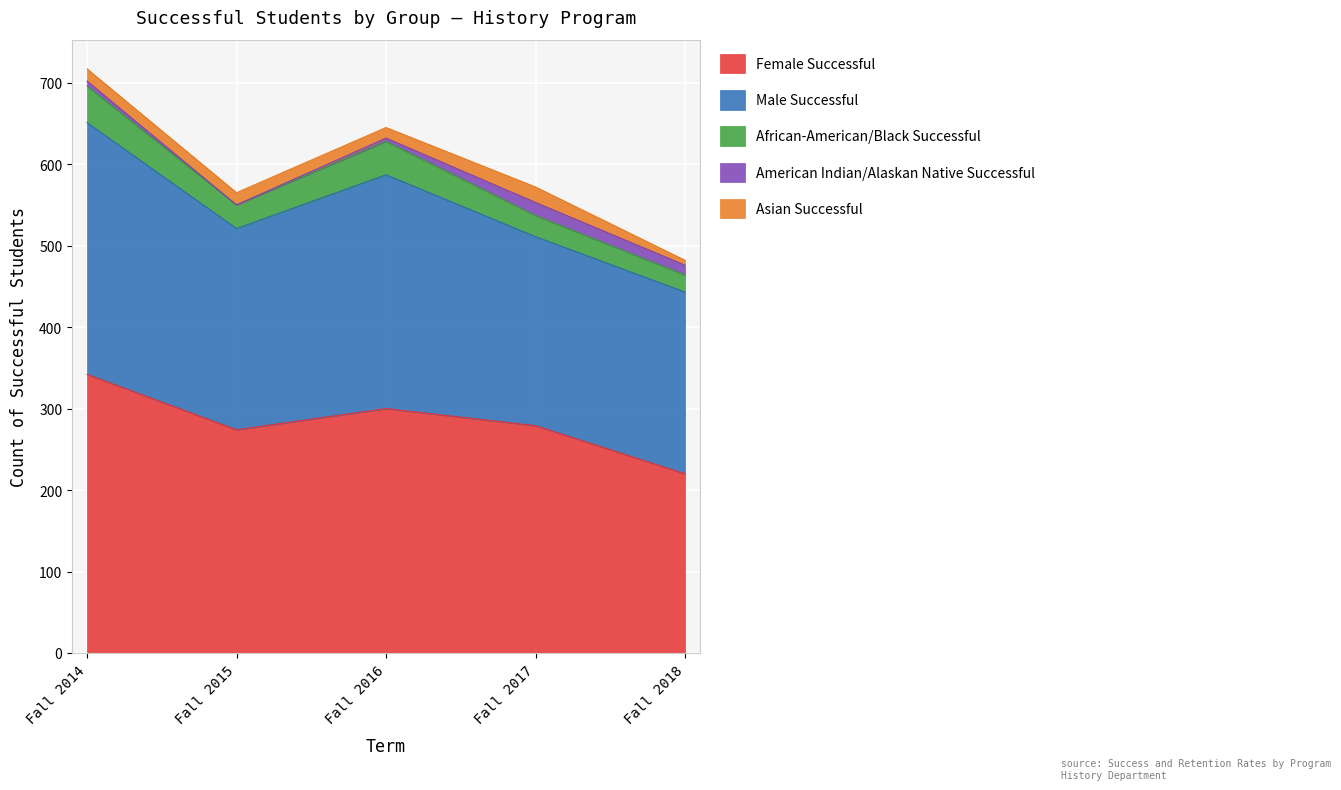

What is the difference between the second highest and minimum values in the African-American/Black Successful series?

20